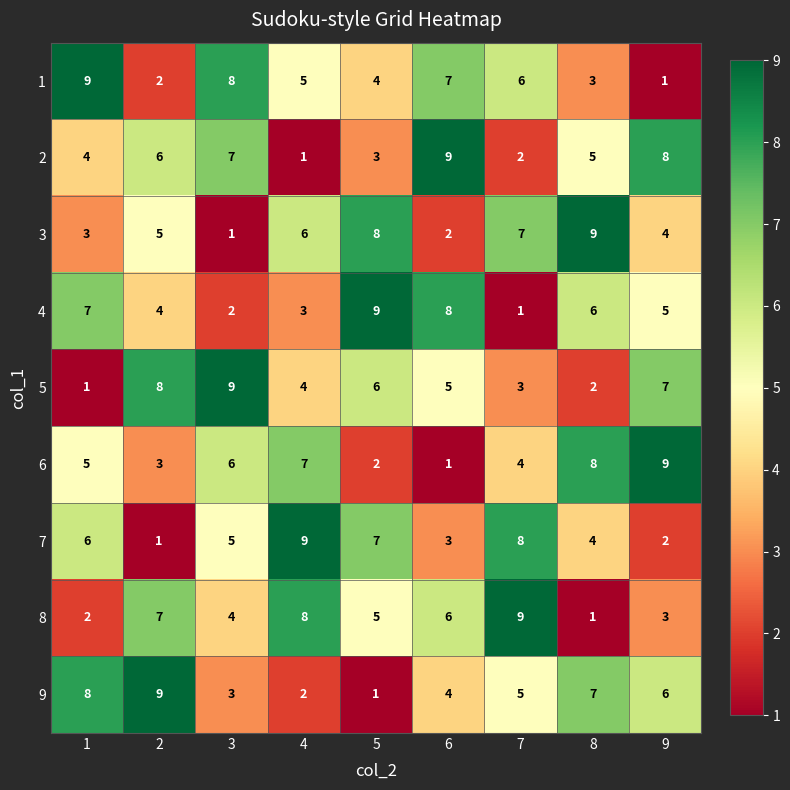

At how many categories does at least one series exceed 1?

9